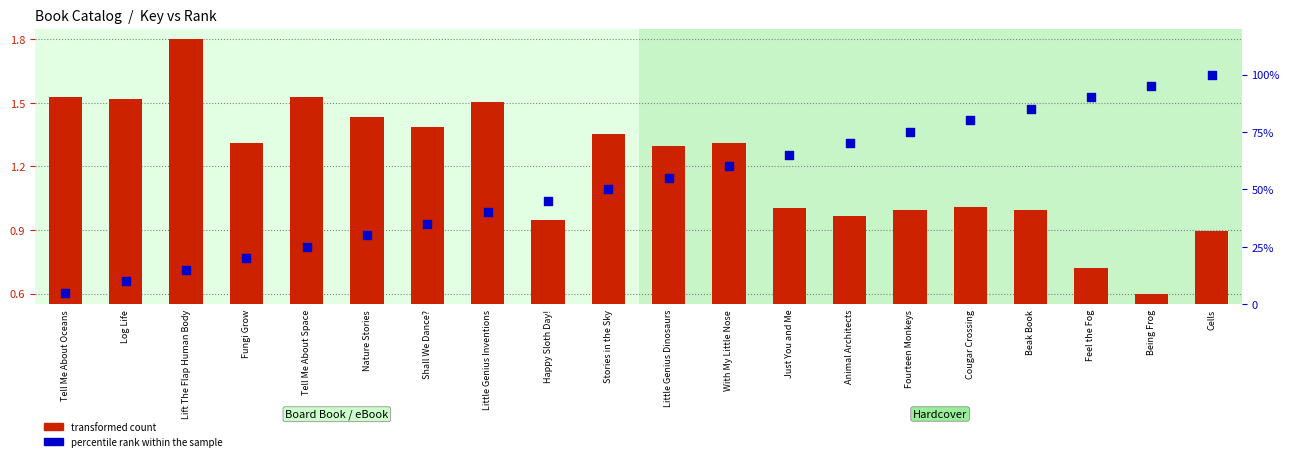

What is the total value across all series at Feel the Fog?

90.7